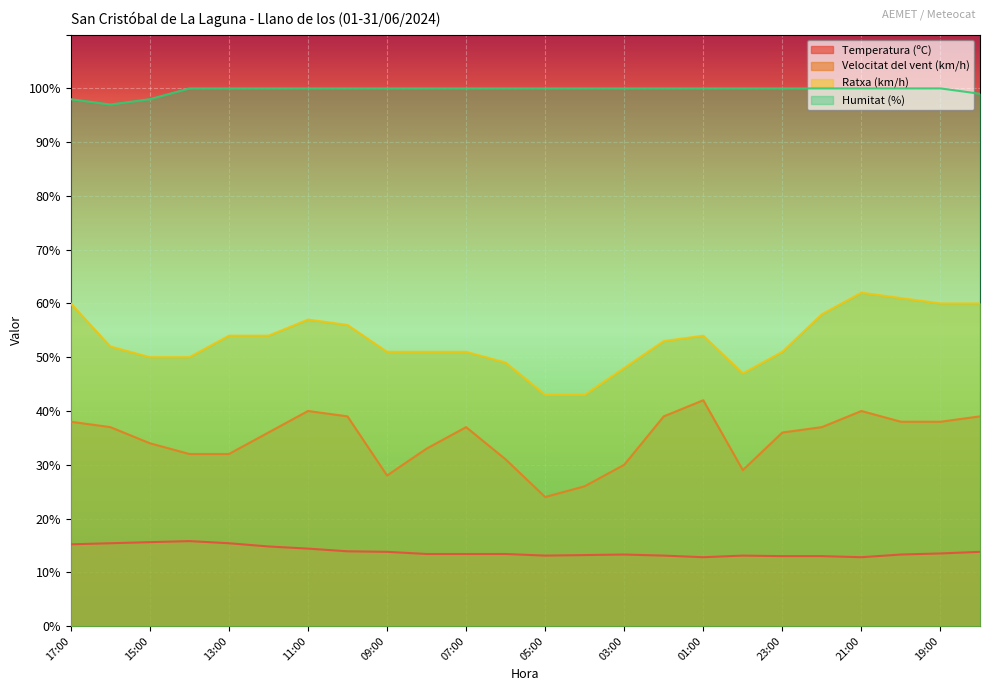

True or false: Velocitat del vent (km/h) and Humitat (%) intersect in this chart.

False